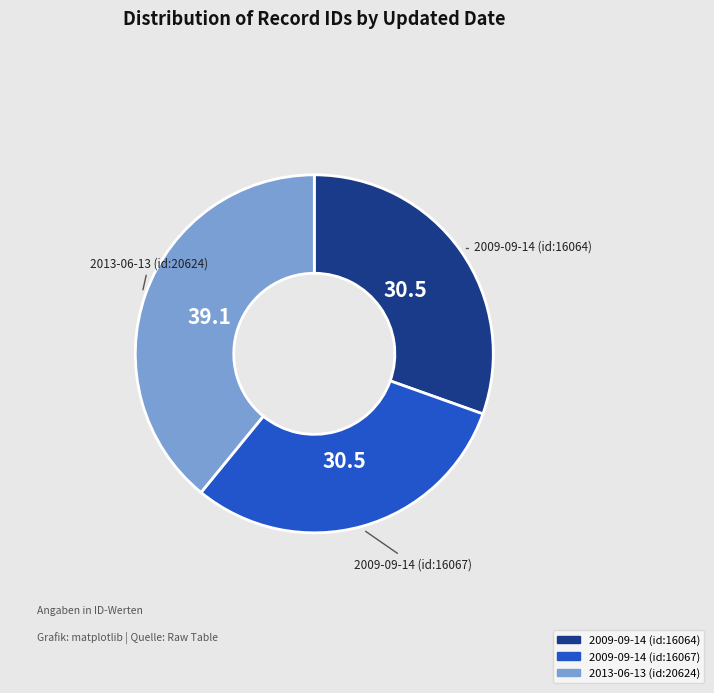

Is 2013-06-13 (id:20624) the majority of the pie?

No